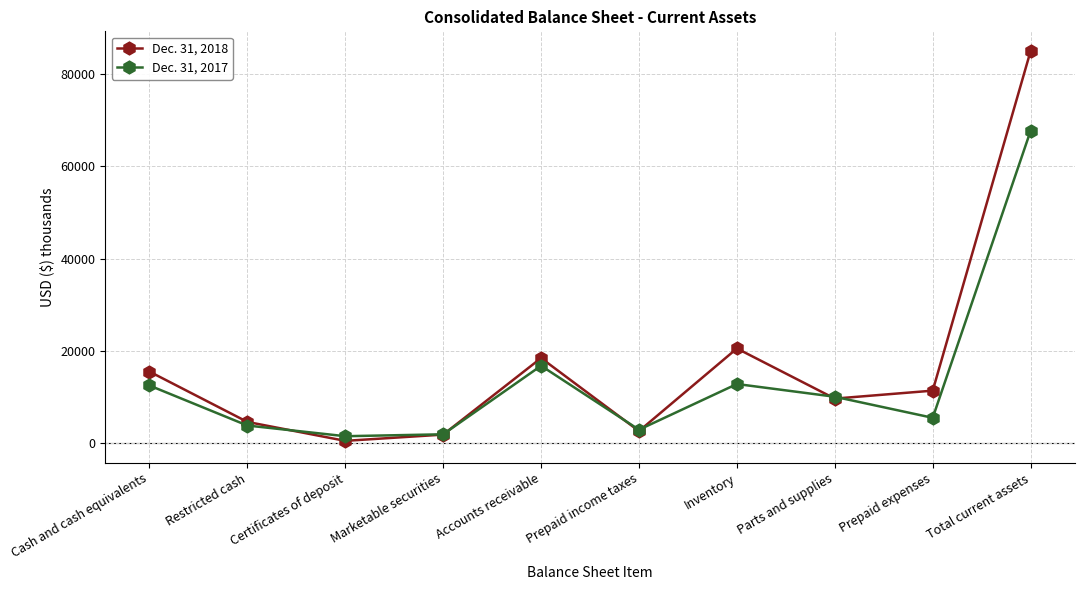

What is the average value of the Dec. 31, 2018 series?

16996